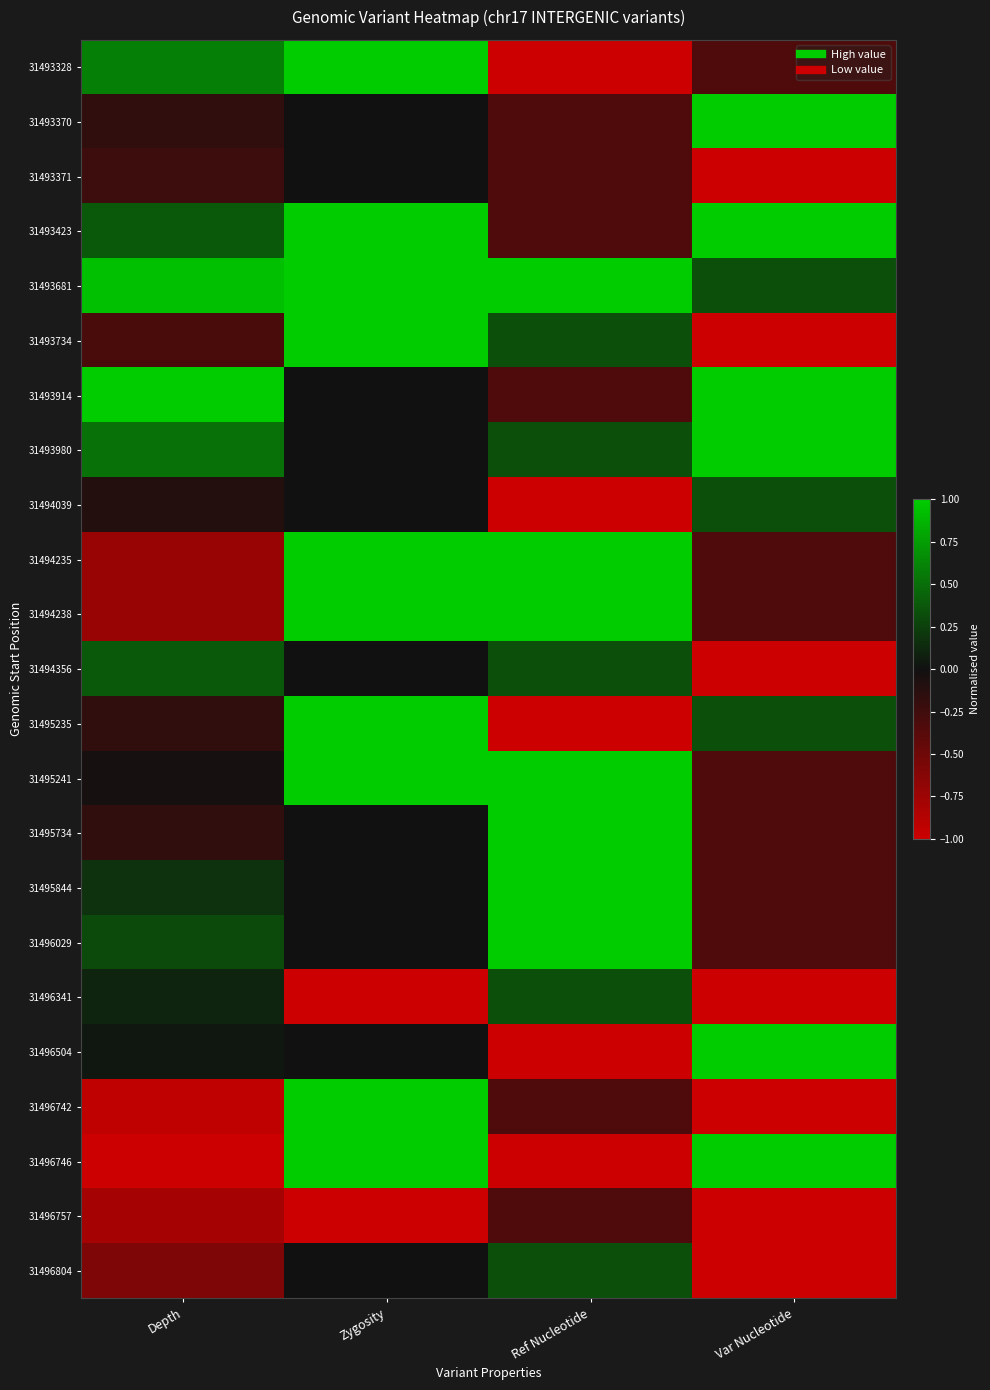

What is the minimum value shown in the chart?

-1.0